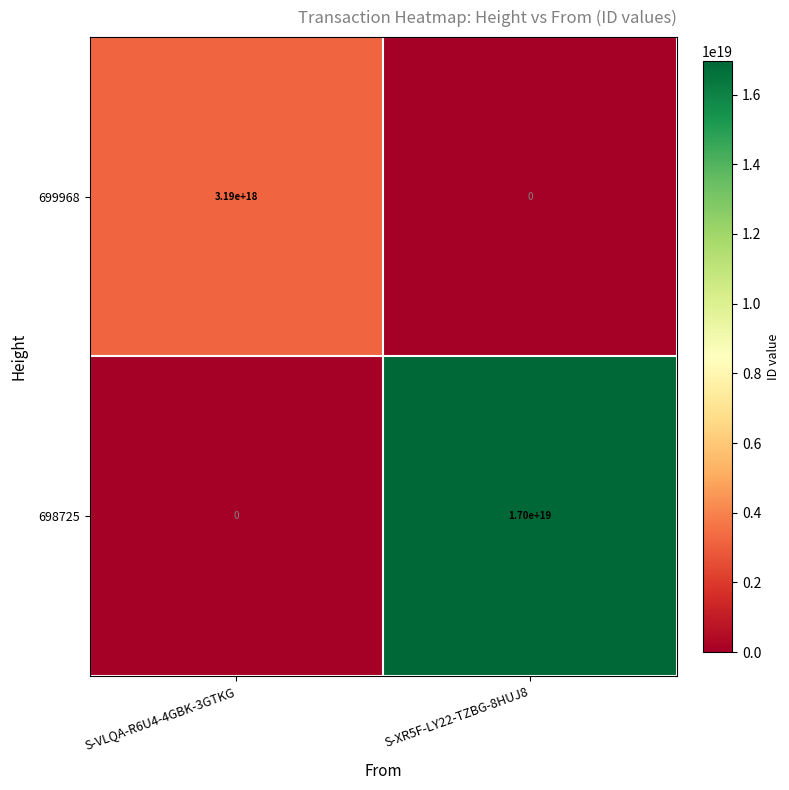

Which category has the lowest value in the 698725 series?

S-VLQA-R6U4-4GBK-3GTKG